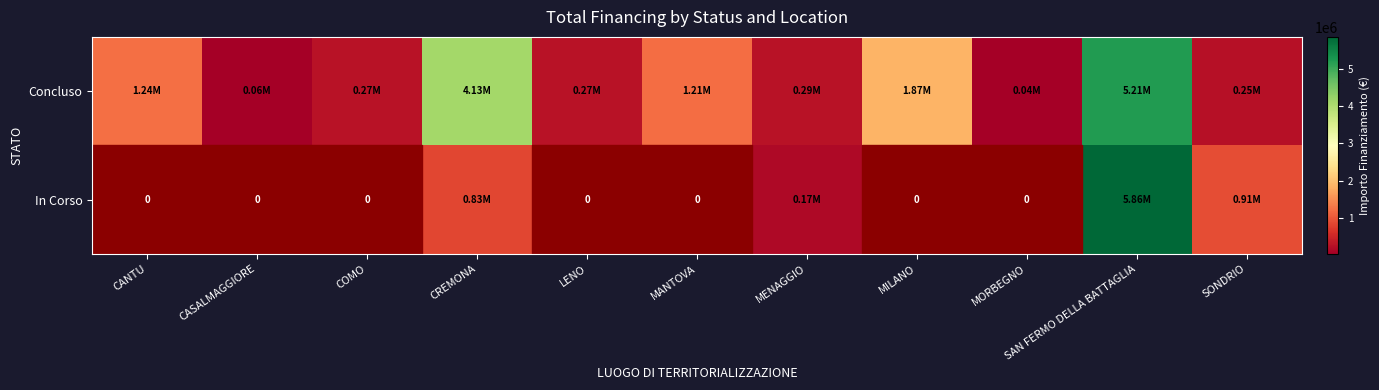

How many data points in Concluso are less than 286114?

5